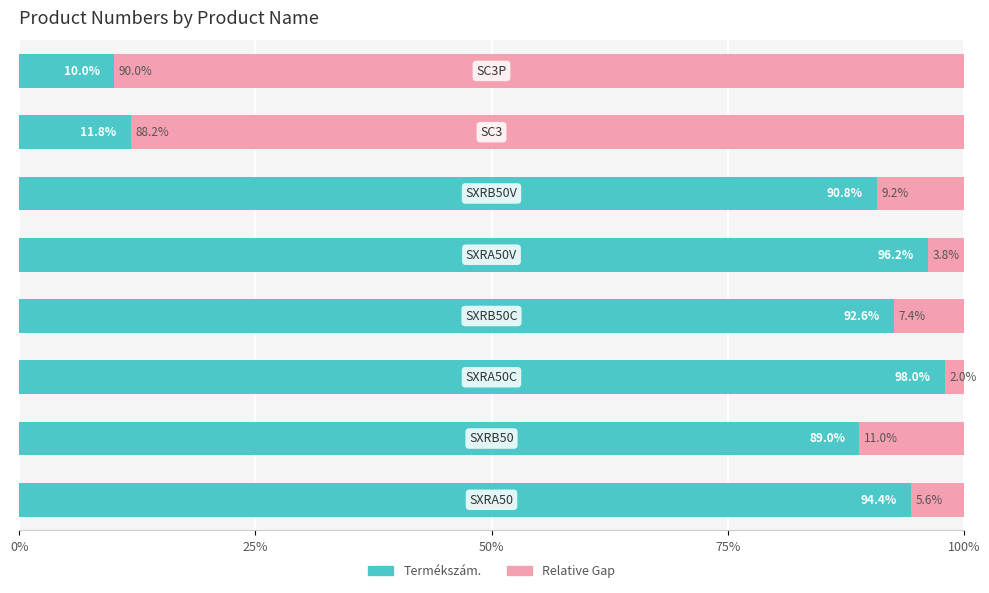

What is the highest value of the Termékszám. series?

98.0